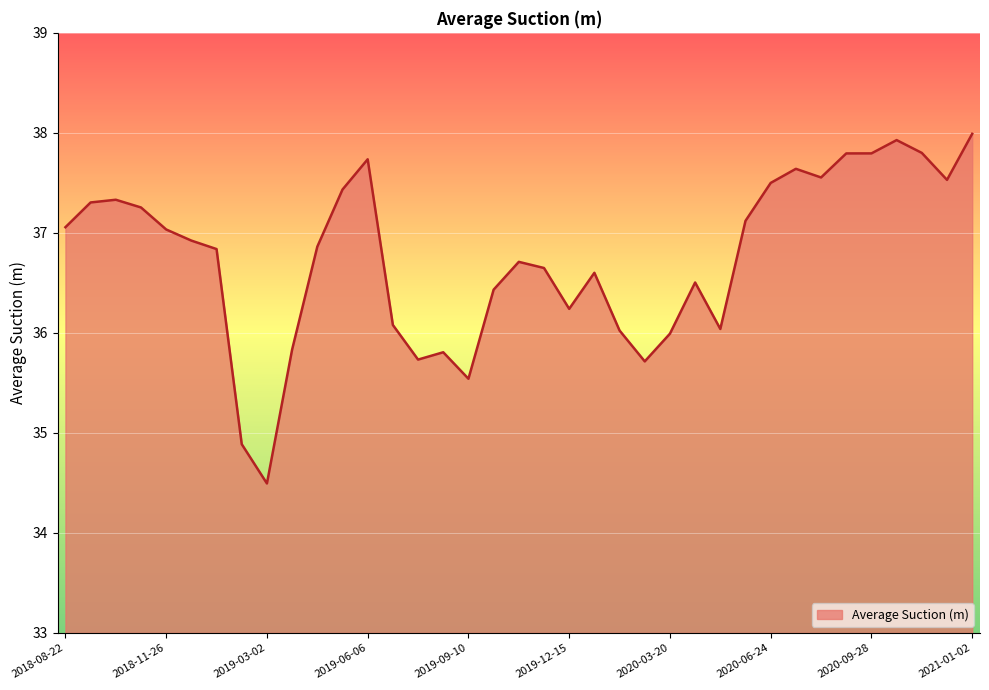

What is the minimum value shown in the chart?

34.5